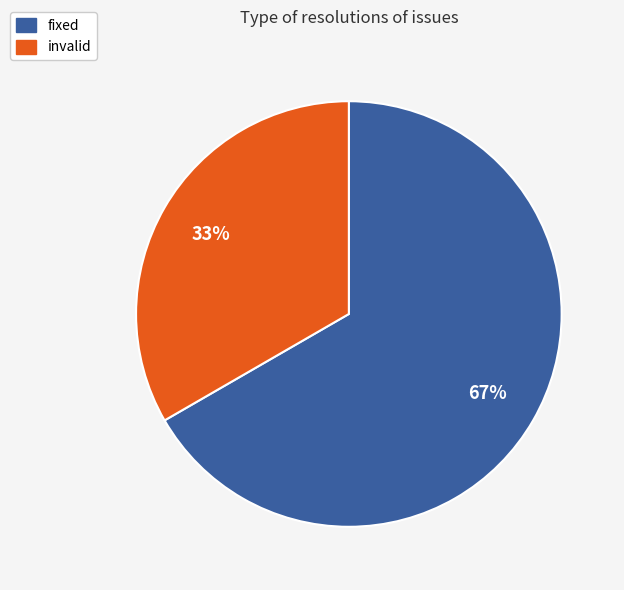

Which category has the smallest portion of the pie?

invalid